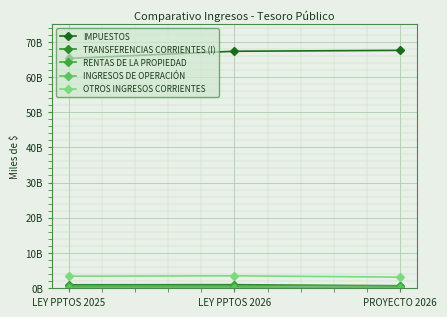

Is this an area chart (filled region under the line)?

No